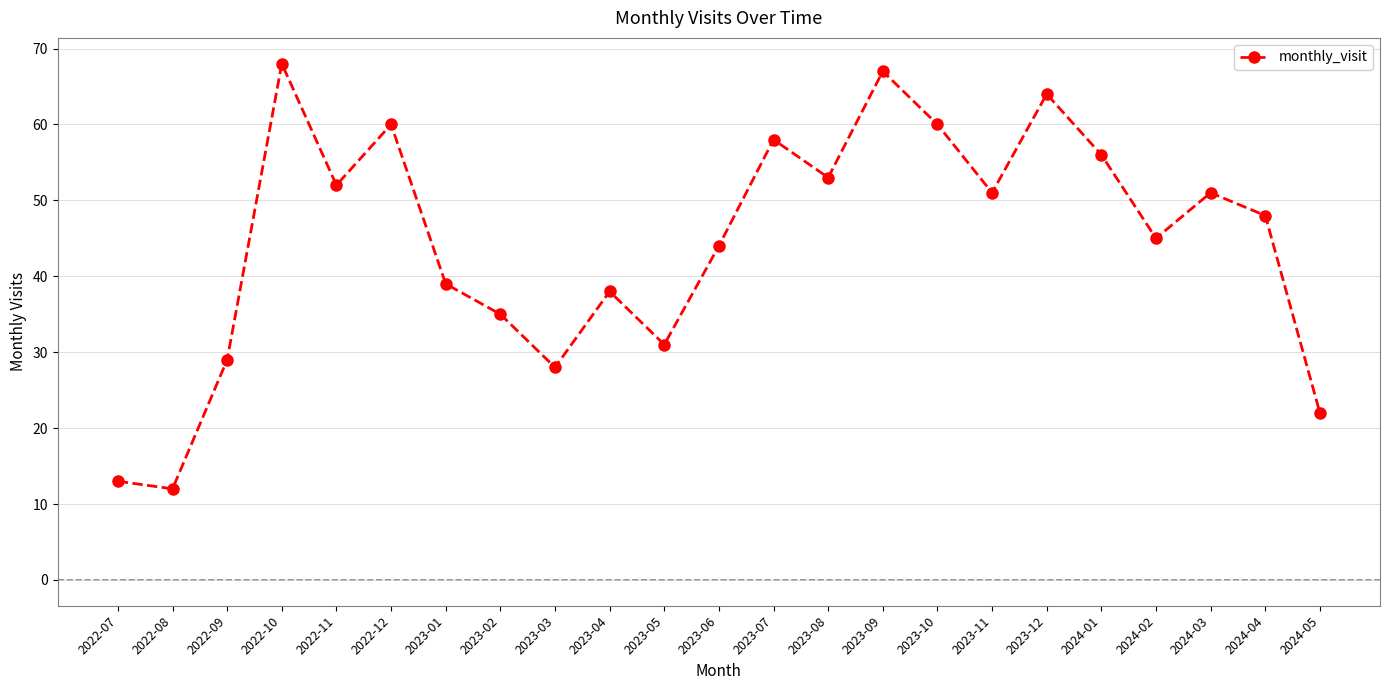

Does the chart display data point markers on the line(s)?

Yes